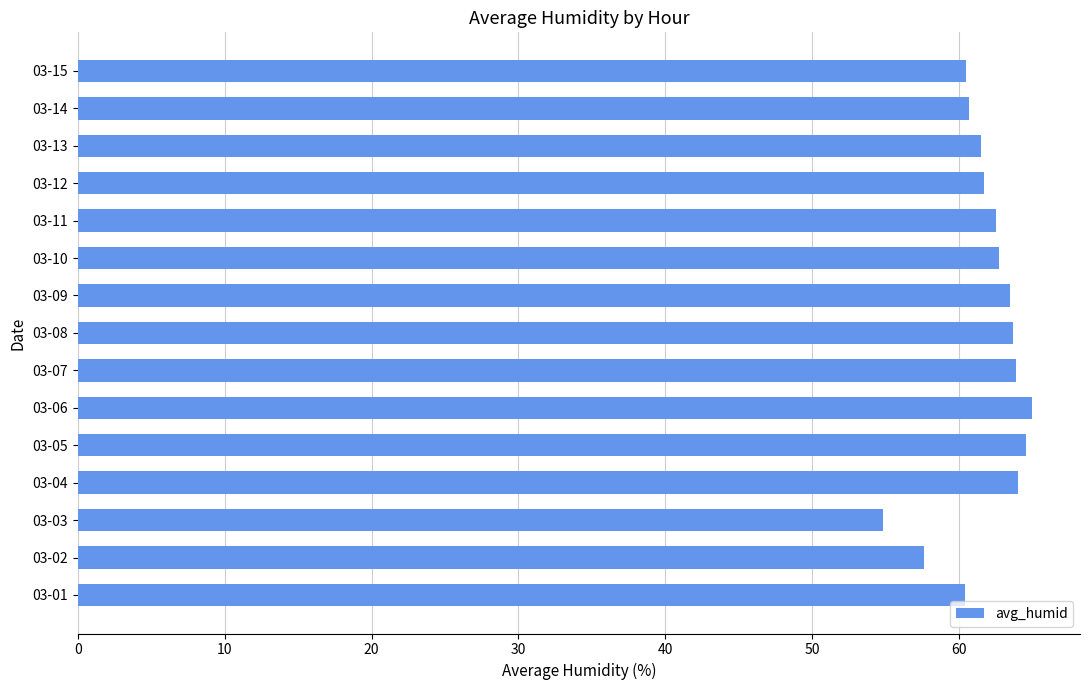

What is the greatest value displayed?

65.0